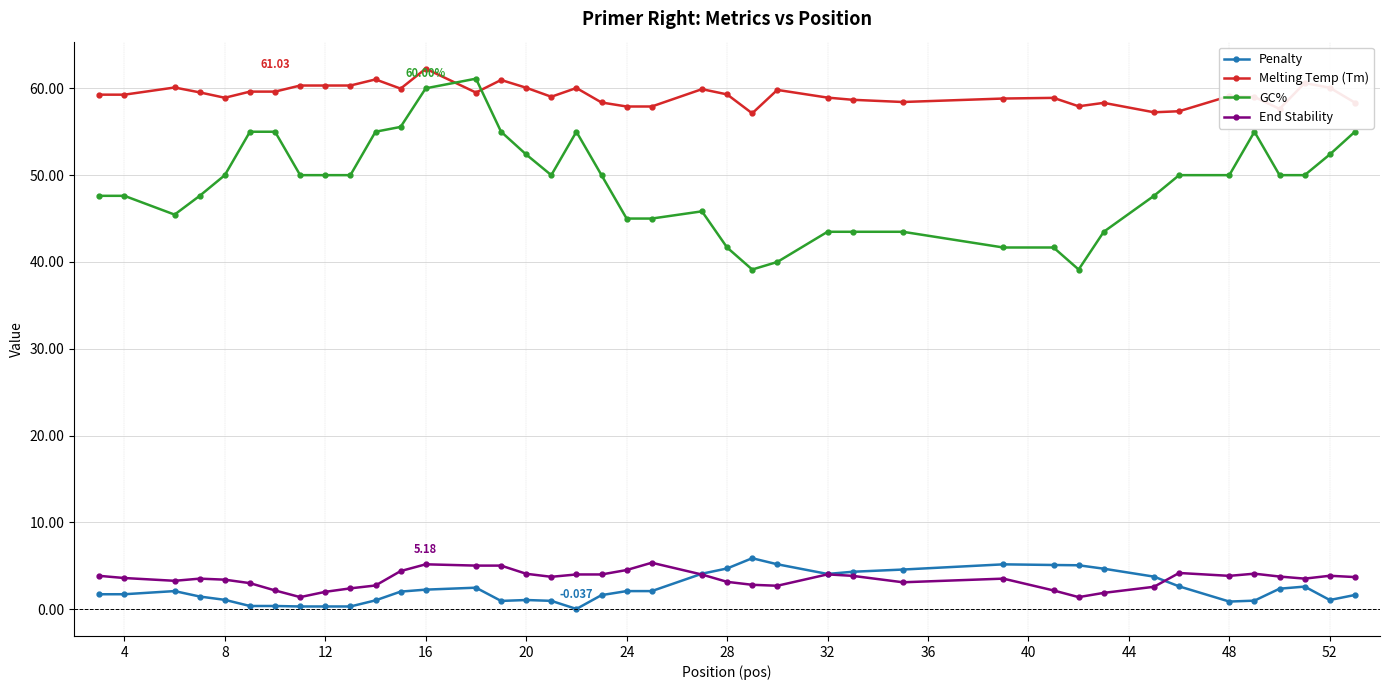

True or false: GC% and Penalty cross at least once.

False